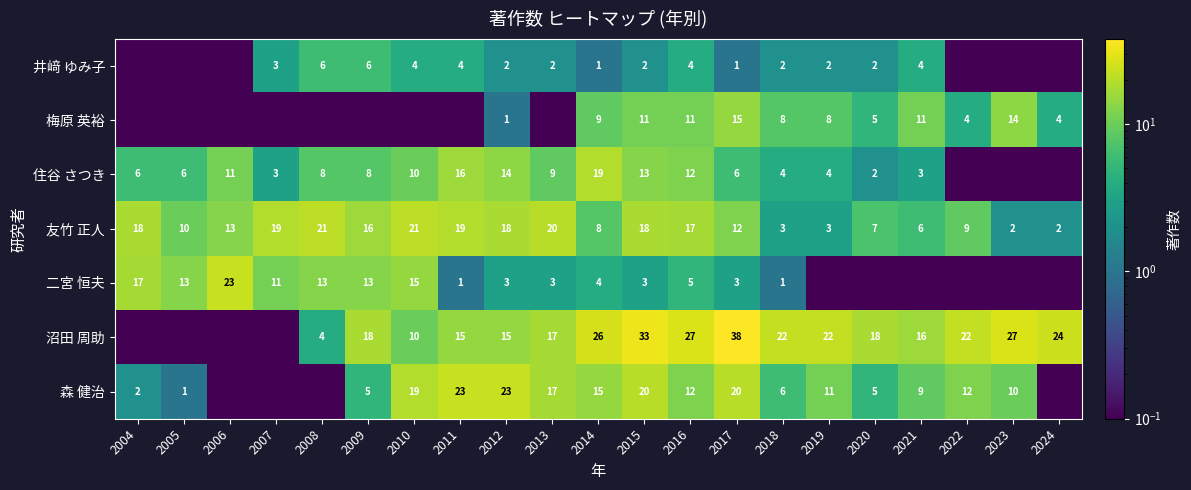

What is the sum of the 住谷 さつき values at 2021 and 2010?

13.0